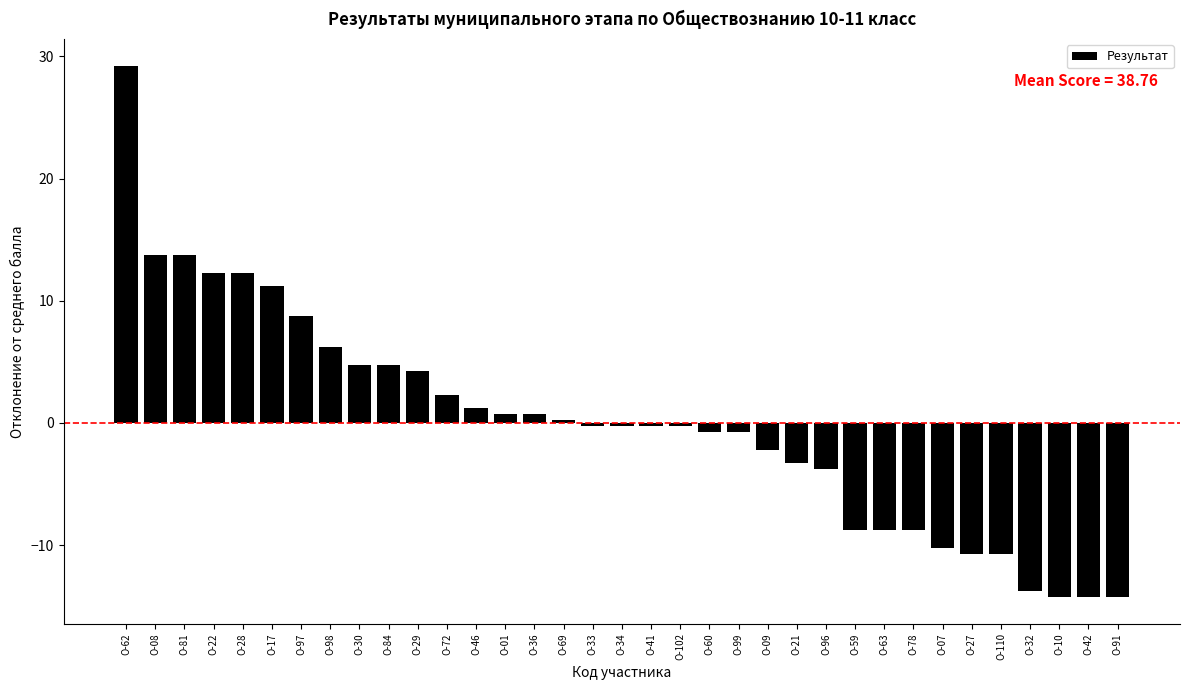

How many values are above zero?

16